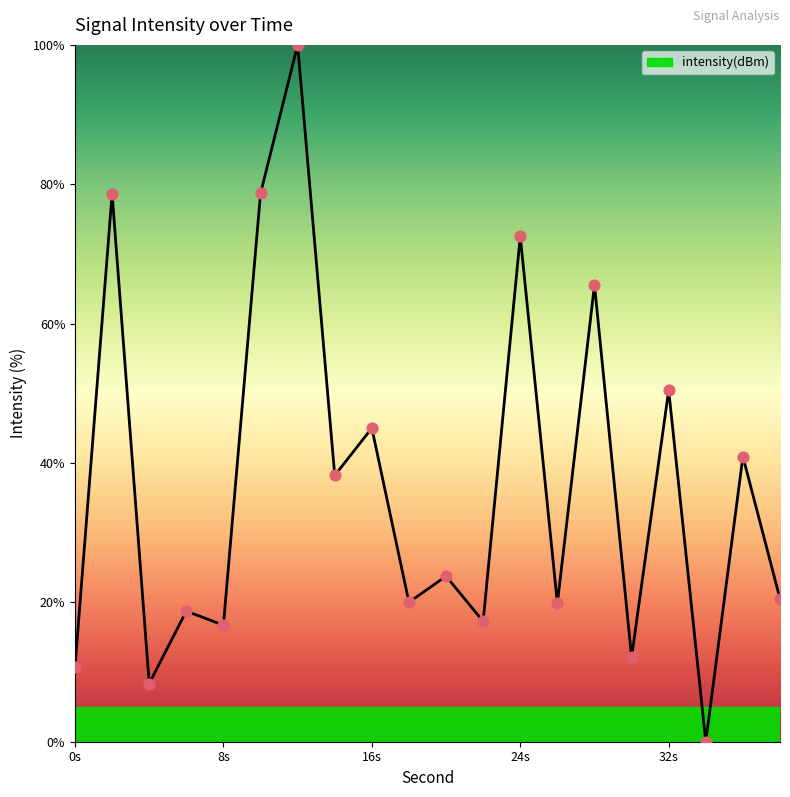

What is the greatest value displayed?

100.0